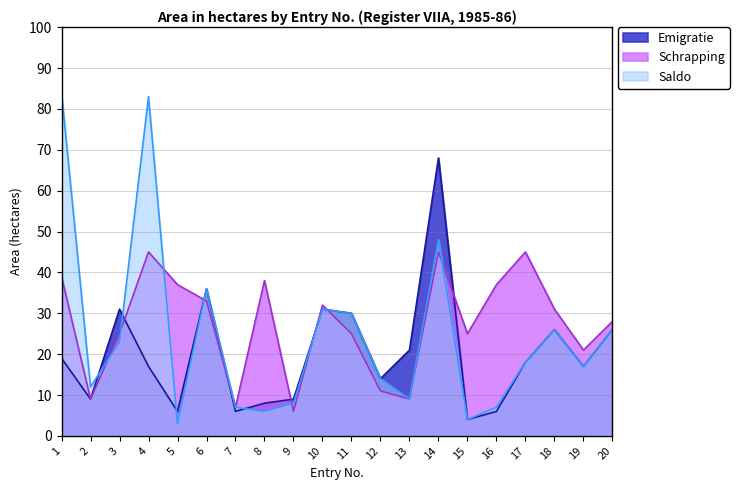

Which series ends up on top after the final intersection of Emigratie and Schrapping?

Schrapping